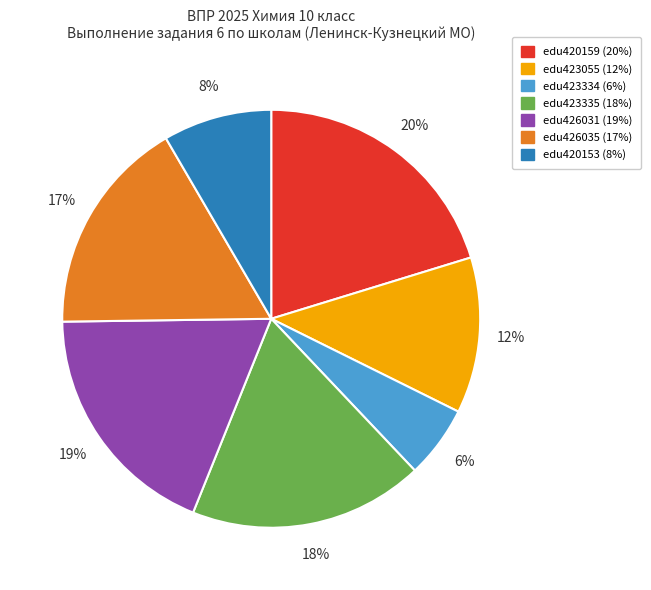

To the nearest percent, what is the average slice percentage?

14%